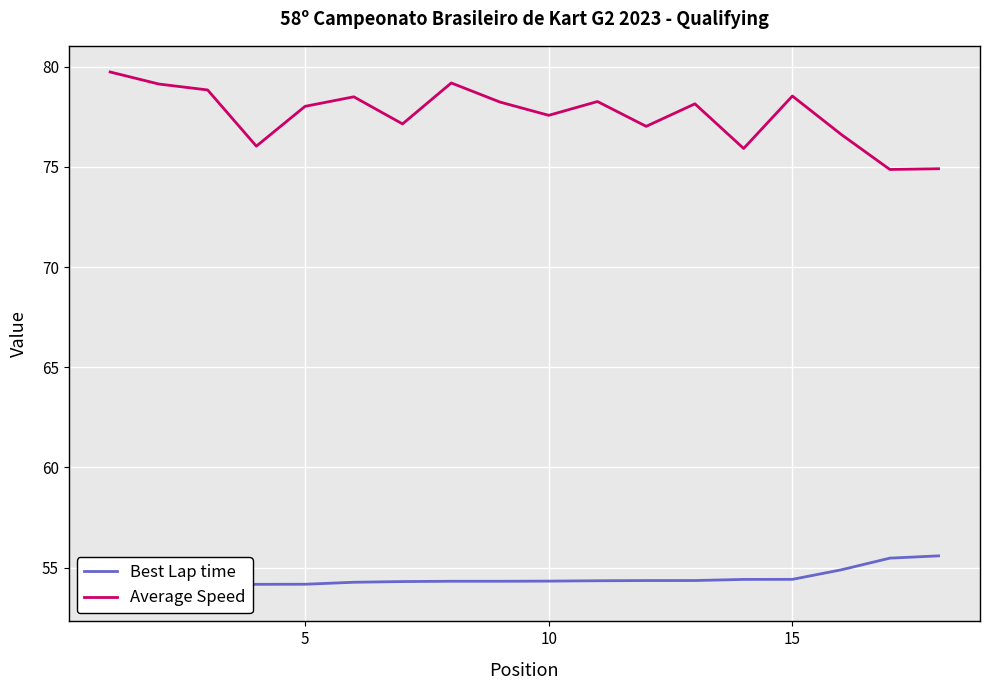

Which series has the largest total across all categories?

Average Speed